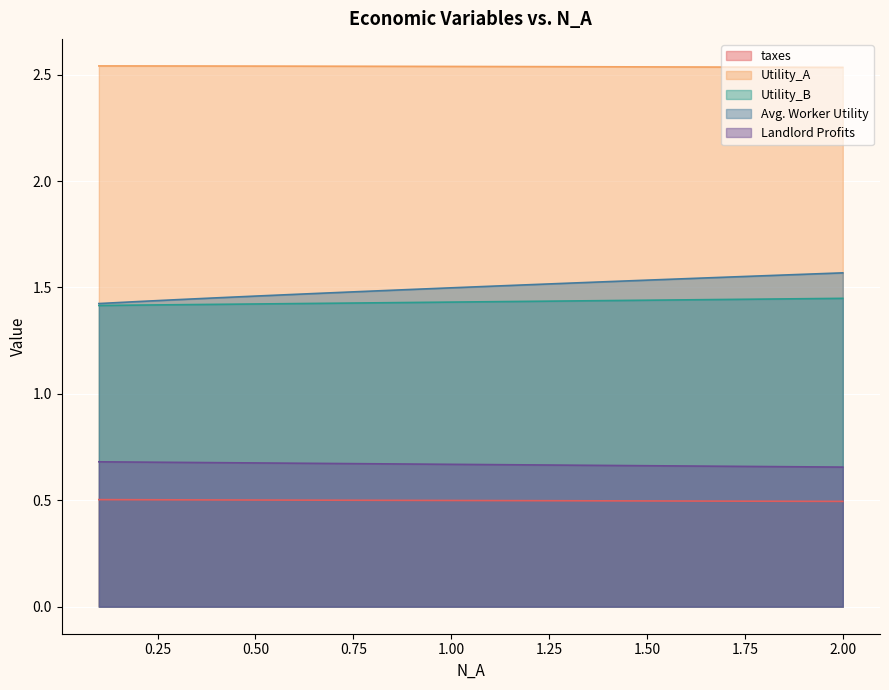

Reading right to left, extract all data points from this chart.

taxes: 2.0=0.5	1.9=0.5	1.8=0.5	1.7=0.5	1.6=0.5	1.5=0.5	1.4=0.5	1.3=0.5	1.2=0.5	1.1=0.5	1.0=0.5	0.9=0.5	0.8=0.5	0.7=0.5	0.6=0.5	0.5=0.5	0.4=0.5	0.3=0.5	0.2=0.5	0.1=0.5
Utility_A: 2.0=2.5	1.9=2.5	1.8=2.5	1.7=2.5	1.6=2.5	1.5=2.5	1.4=2.5	1.3=2.5	1.2=2.5	1.1=2.5	1.0=2.5	0.9=2.5	0.8=2.5	0.7=2.5	0.6=2.5	0.5=2.5	0.4=2.5	0.3=2.5	0.2=2.5	0.1=2.5
Utility_B: 2.0=1.4	1.9=1.4	1.8=1.4	1.7=1.4	1.6=1.4	1.5=1.4	1.4=1.4	1.3=1.4	1.2=1.4	1.1=1.4	1.0=1.4	0.9=1.4	0.8=1.4	0.7=1.4	0.6=1.4	0.5=1.4	0.4=1.4	0.3=1.4	0.2=1.4	0.1=1.4
Avg. Worker Utility: 2.0=1.6	1.9=1.6	1.8=1.6	1.7=1.5	1.6=1.5	1.5=1.5	1.4=1.5	1.3=1.5	1.2=1.5	1.1=1.5	1.0=1.5	0.9=1.5	0.8=1.5	0.7=1.5	0.6=1.5	0.5=1.5	0.4=1.5	0.3=1.4	0.2=1.4	0.1=1.4
Landlord Profits: 2.0=0.7	1.9=0.7	1.8=0.7	1.7=0.7	1.6=0.7	1.5=0.7	1.4=0.7	1.3=0.7	1.2=0.7	1.1=0.7	1.0=0.7	0.9=0.7	0.8=0.7	0.7=0.7	0.6=0.7	0.5=0.7	0.4=0.7	0.3=0.7	0.2=0.7	0.1=0.7